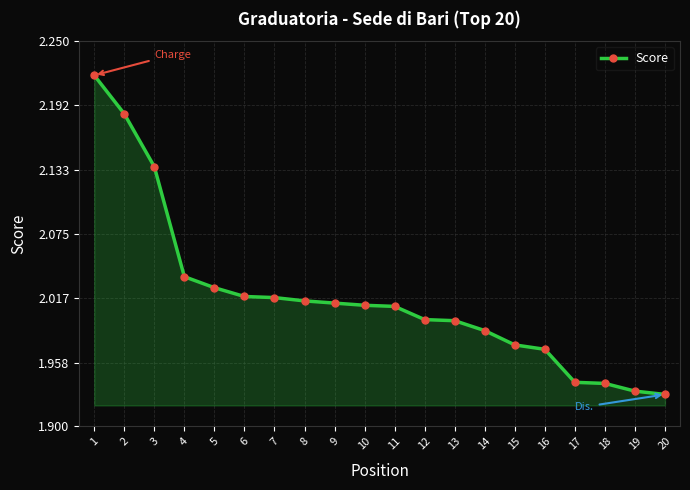

True or false: the data shows 1.1 at 7.

False